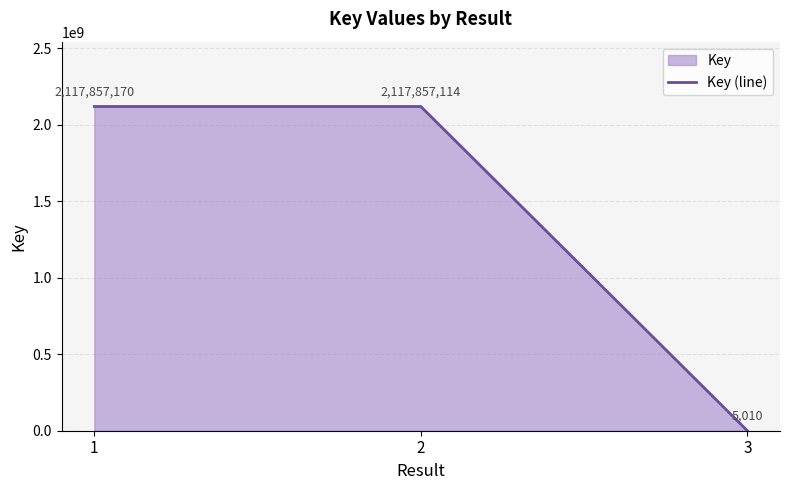

Which category has the lowest value across all series?

3